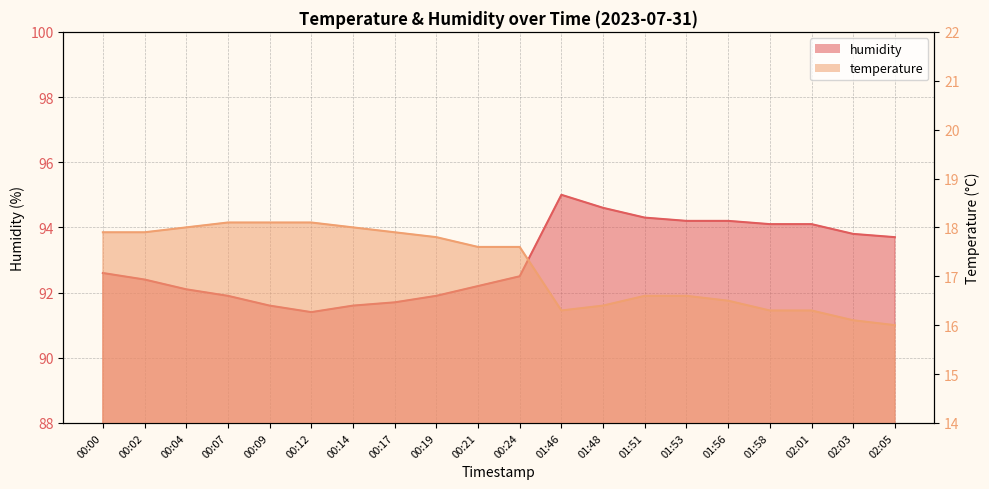

Reading left to right, extract all data points from this chart.

temperature: 17.9	17.9	18.0	18.1	18.1	18.1	18.0	17.9	17.8	17.6	17.6	16.3	16.4	16.6	16.6	16.5	16.3	16.3	16.1	16.0
humidity: 92.6	92.4	92.1	91.9	91.6	91.4	91.6	91.7	91.9	92.2	92.5	95.0	94.6	94.3	94.2	94.2	94.1	94.1	93.8	93.7